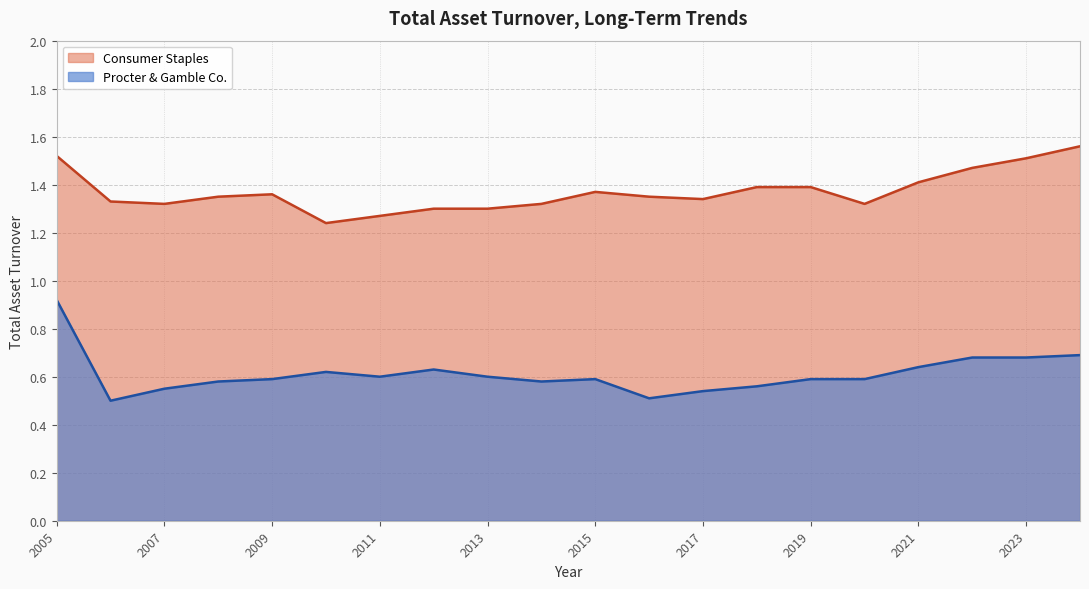

List the labels in order of Procter & Gamble Co. value, smallest first.

2006, 2016, 2017, 2007, 2018, 2014, 2008, 2020, 2019, 2015, 2009, 2013, 2011, 2010, 2012, 2021, 2023, 2022, 2024, 2005